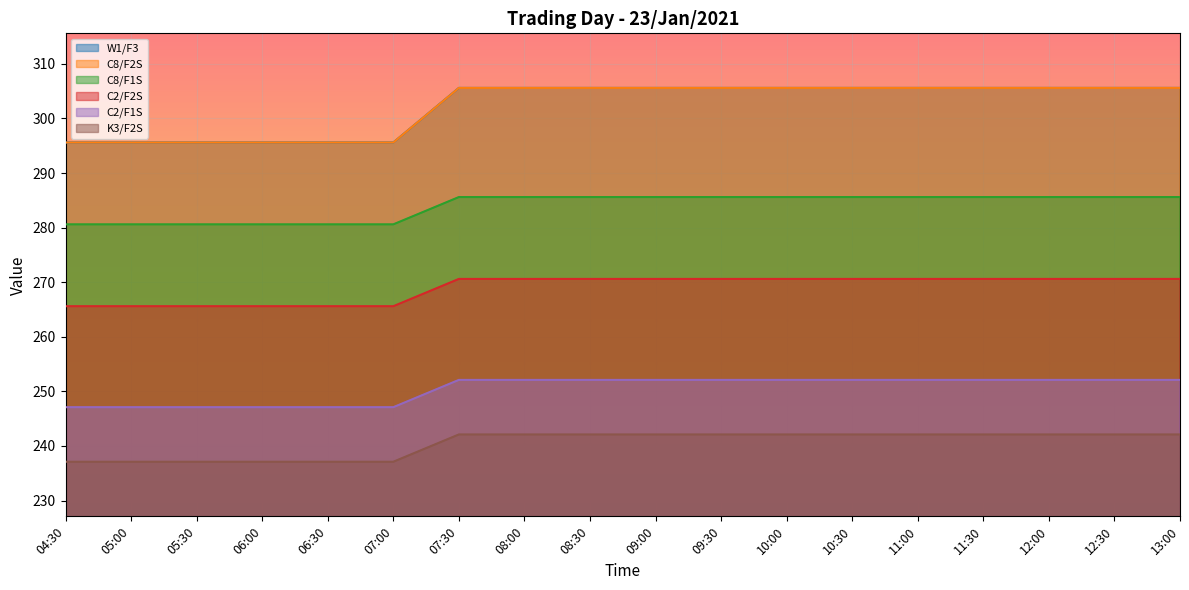

Reading left to right, list all the values displayed in this chart.

W1/F3: 04:30=295.6	05:00=295.6	05:30=295.6	06:00=295.6	06:30=295.6	07:00=295.6	07:30=305.6	08:00=305.6	08:30=305.6	09:00=305.6	09:30=305.6	10:00=305.6	10:30=305.6	11:00=305.6	11:30=305.6	12:00=305.6	12:30=305.6	13:00=305.6
C8/F2S: 04:30=295.6	05:00=295.6	05:30=295.6	06:00=295.6	06:30=295.6	07:00=295.6	07:30=305.6	08:00=305.6	08:30=305.6	09:00=305.6	09:30=305.6	10:00=305.6	10:30=305.6	11:00=305.6	11:30=305.6	12:00=305.6	12:30=305.6	13:00=305.6
C8/F1S: 04:30=280.6	05:00=280.6	05:30=280.6	06:00=280.6	06:30=280.6	07:00=280.6	07:30=285.6	08:00=285.6	08:30=285.6	09:00=285.6	09:30=285.6	10:00=285.6	10:30=285.6	11:00=285.6	11:30=285.6	12:00=285.6	12:30=285.6	13:00=285.6
C2/F2S: 04:30=265.6	05:00=265.6	05:30=265.6	06:00=265.6	06:30=265.6	07:00=265.6	07:30=270.6	08:00=270.6	08:30=270.6	09:00=270.6	09:30=270.6	10:00=270.6	10:30=270.6	11:00=270.6	11:30=270.6	12:00=270.6	12:30=270.6	13:00=270.6
C2/F1S: 04:30=247.1	05:00=247.1	05:30=247.1	06:00=247.1	06:30=247.1	07:00=247.1	07:30=252.1	08:00=252.1	08:30=252.1	09:00=252.1	09:30=252.1	10:00=252.1	10:30=252.1	11:00=252.1	11:30=252.1	12:00=252.1	12:30=252.1	13:00=252.1
K3/F2S: 04:30=237.1	05:00=237.1	05:30=237.1	06:00=237.1	06:30=237.1	07:00=237.1	07:30=242.1	08:00=242.1	08:30=242.1	09:00=242.1	09:30=242.1	10:00=242.1	10:30=242.1	11:00=242.1	11:30=242.1	12:00=242.1	12:30=242.1	13:00=242.1